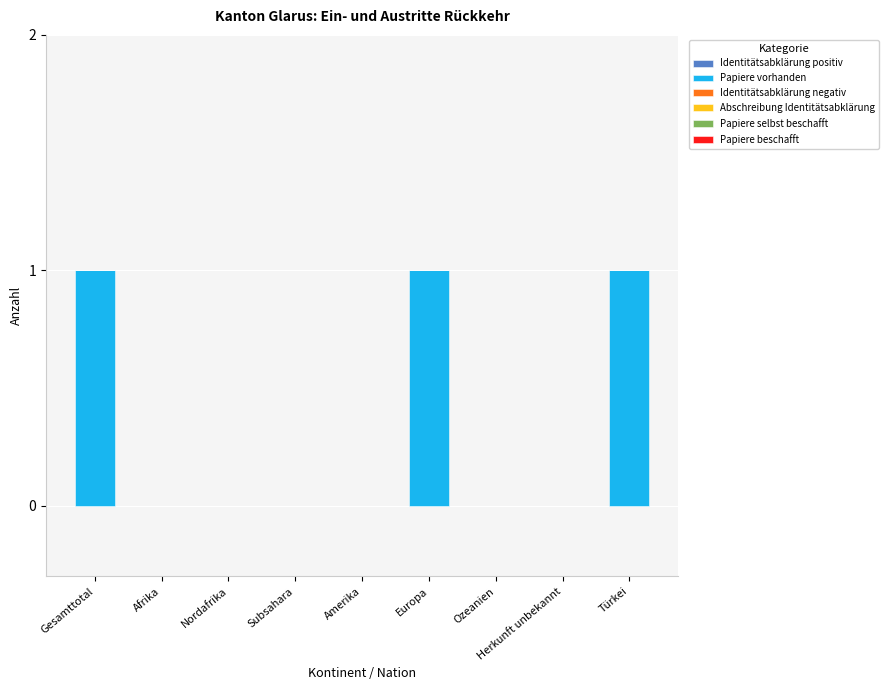

True or false: the data shows 1 at Türkei.

True